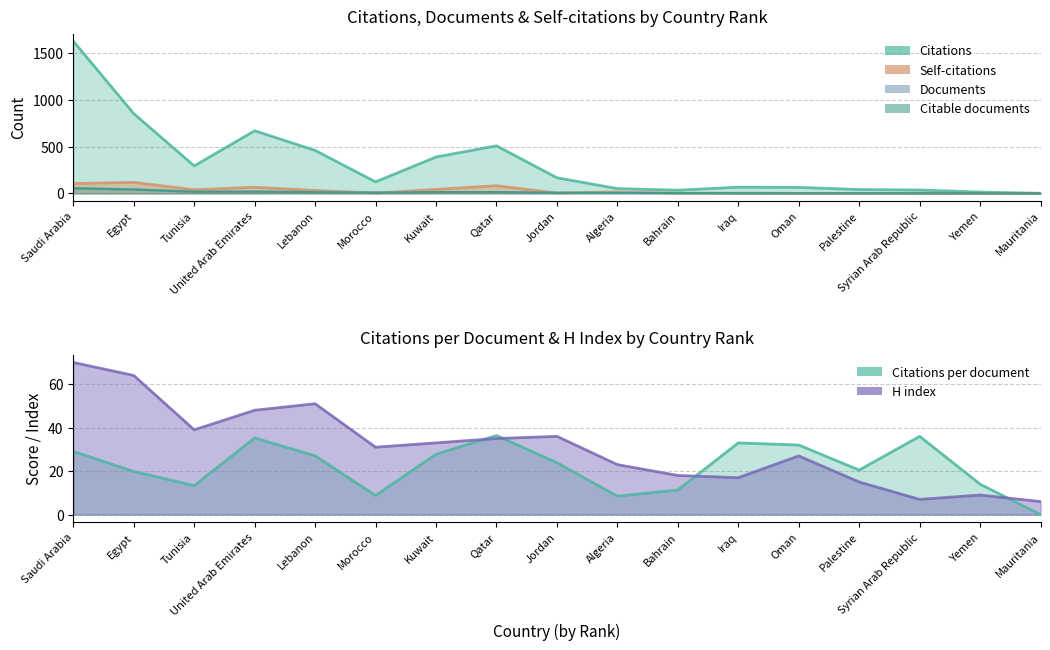

How many data points in Documents are less than 7?

8